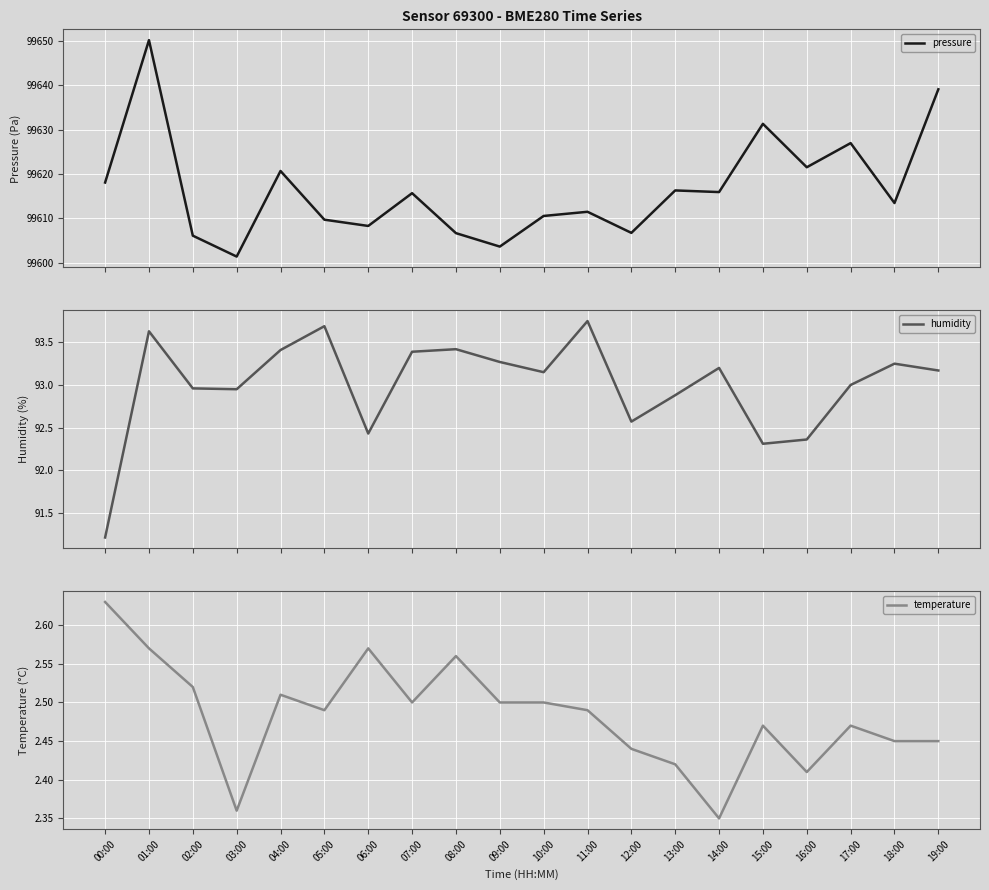

What are all the series names shown in the legend?

pressure, humidity, temperature